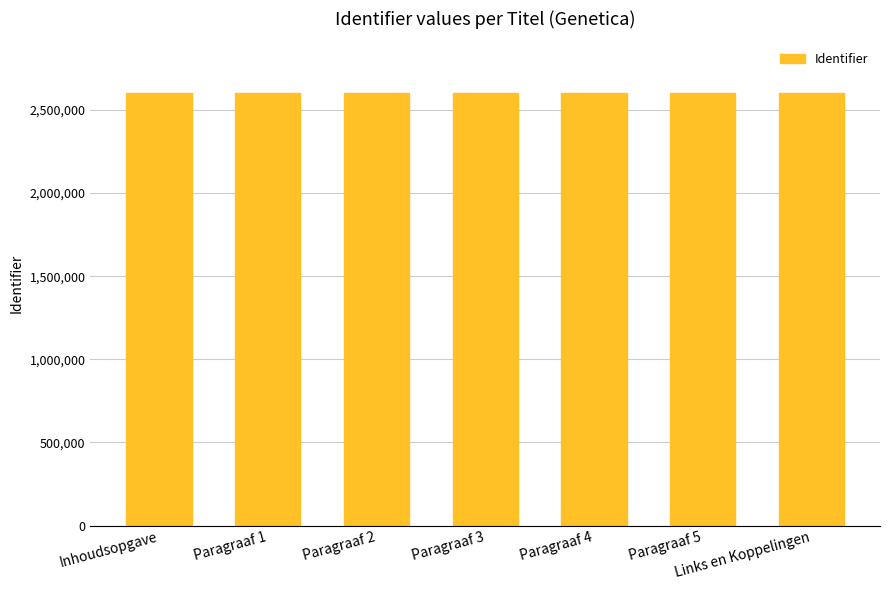

What is the sum of all values?

18198705